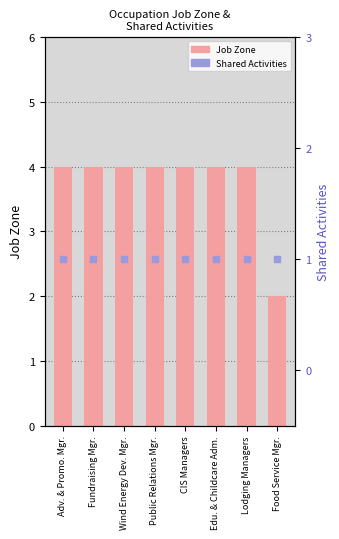

Which series has the largest total across all categories?

Job Zone